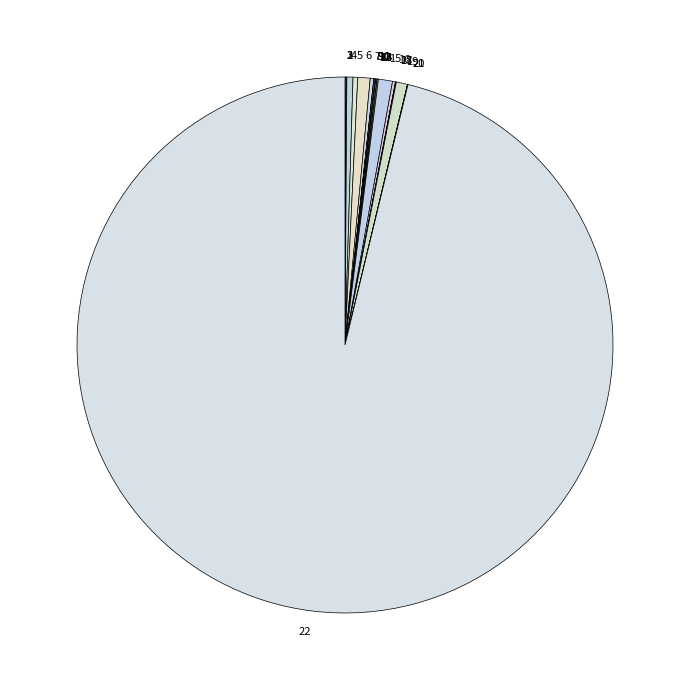

Is it true that 4 is 0% of the pie?

True